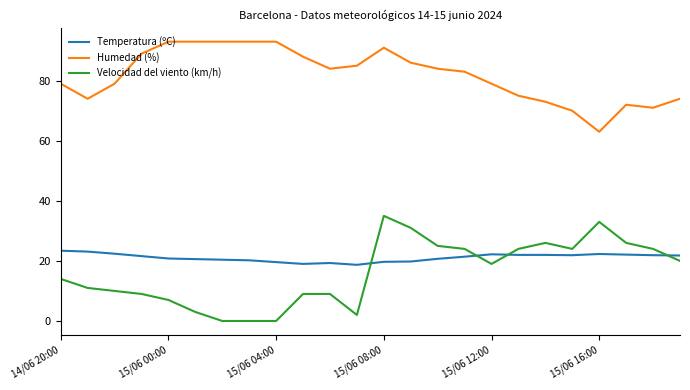

What is the greatest value displayed?

93.0